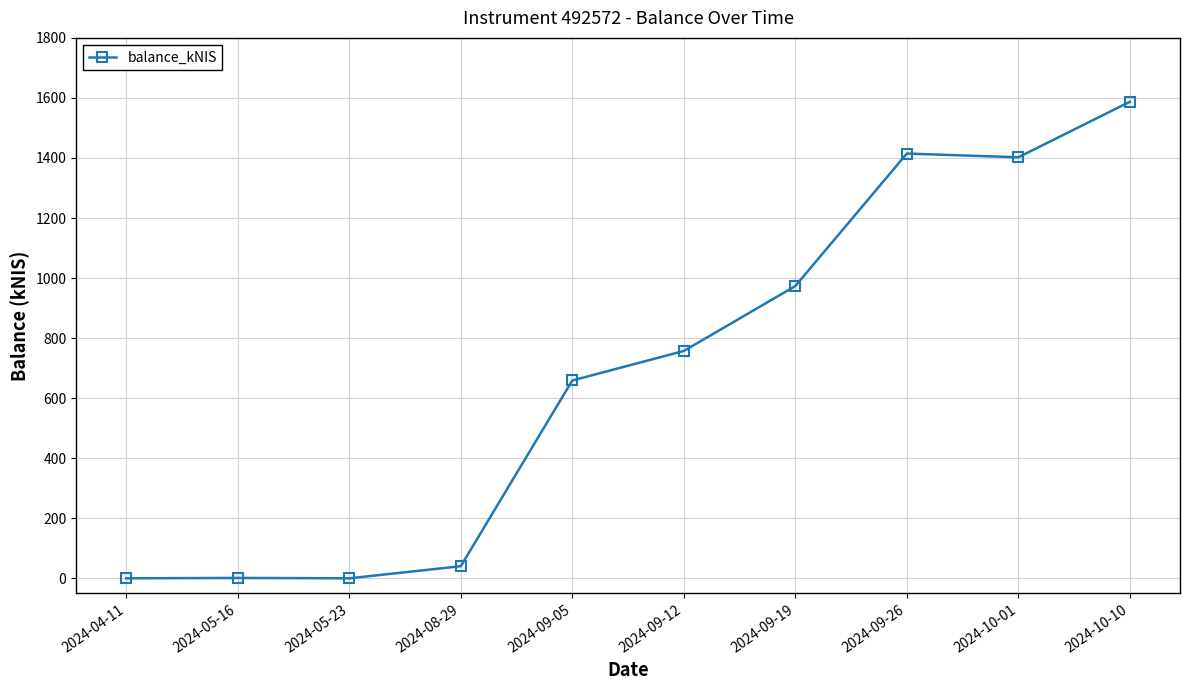

What is the label of the 9th point from the left?

2024-10-01